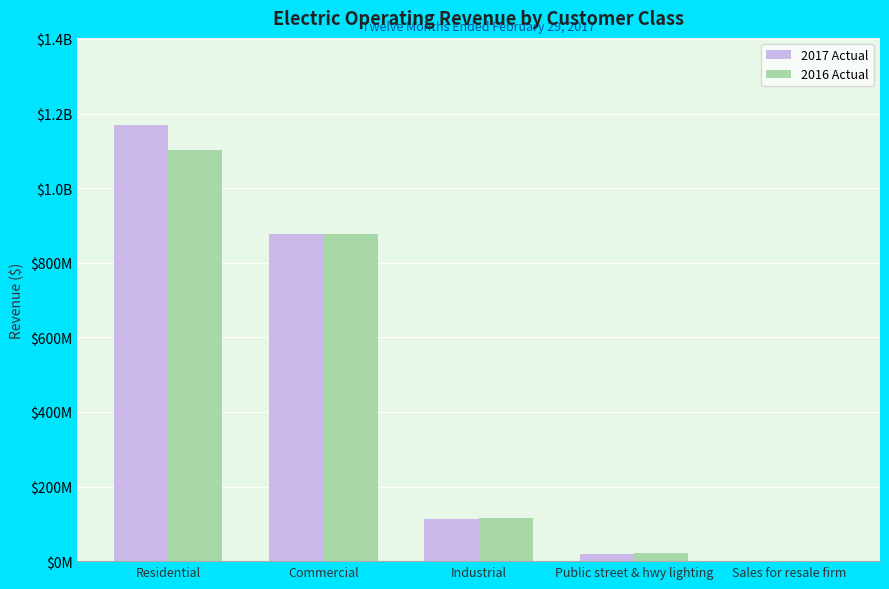

Which series has the largest total across all categories?

2017 Actual